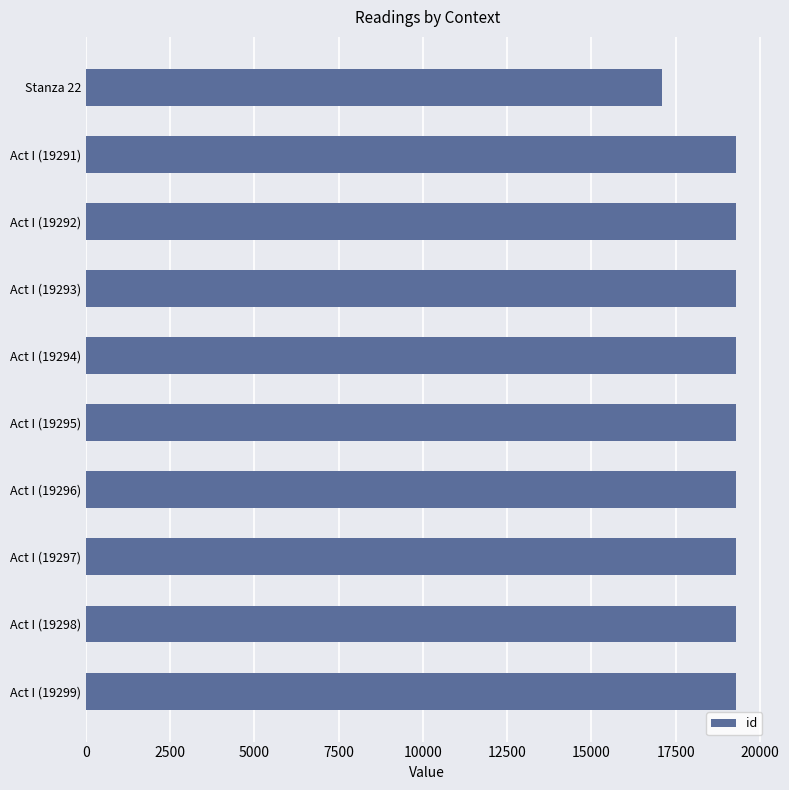

What is the ratio of the value at Act I (19297) to the value at Act I (19298)?

1.0